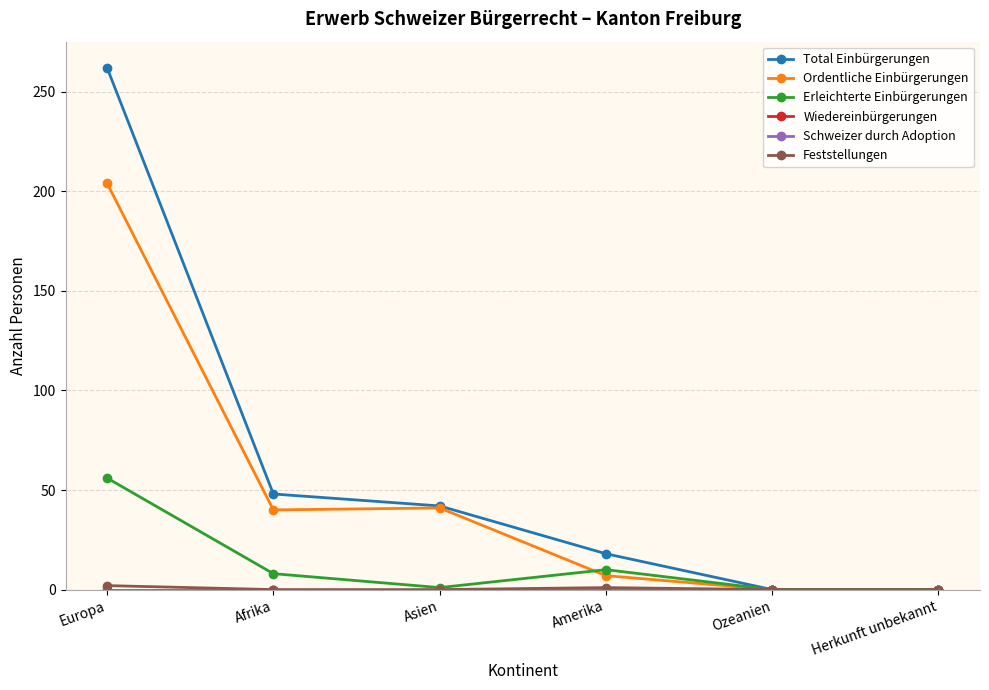

What is the difference between the highest and lowest values at Afrika?

48